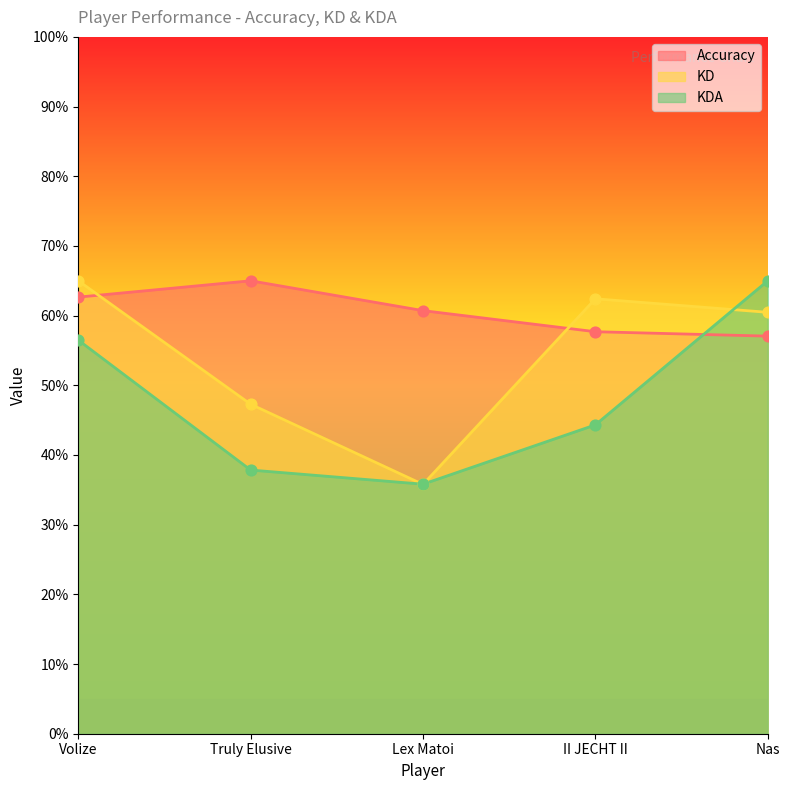

Which series reaches the minimum Y coordinate?

KD